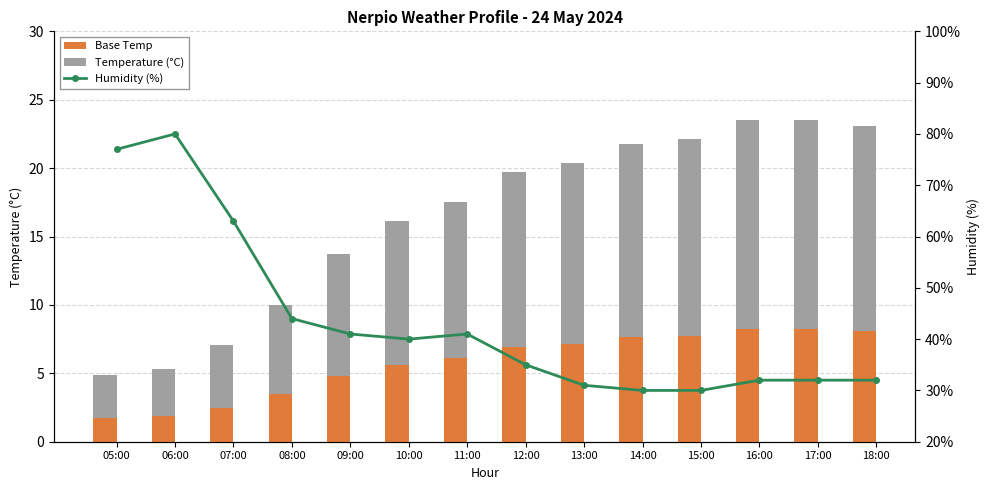

How many data points in Base Temp are less than 6?

6